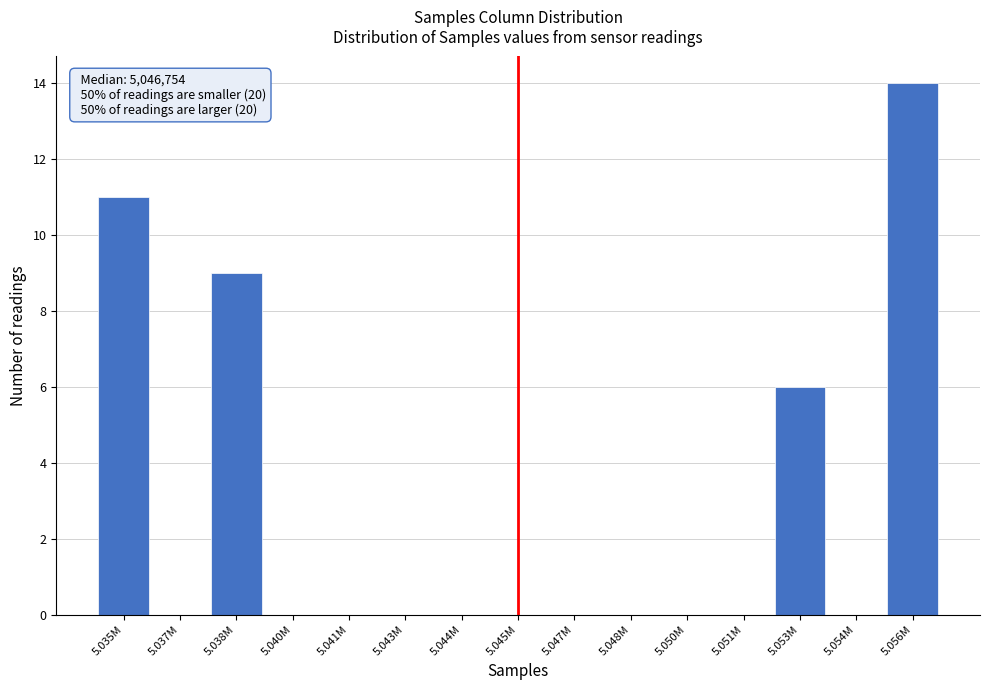

Reading right to left, list all the values displayed in this chart.

5.056M=14	5.054M=0	5.053M=6	5.051M=0	5.050M=0	5.048M=0	5.047M=0	5.045M=0	5.044M=0	5.043M=0	5.041M=0	5.040M=0	5.038M=9	5.037M=0	5.035M=11